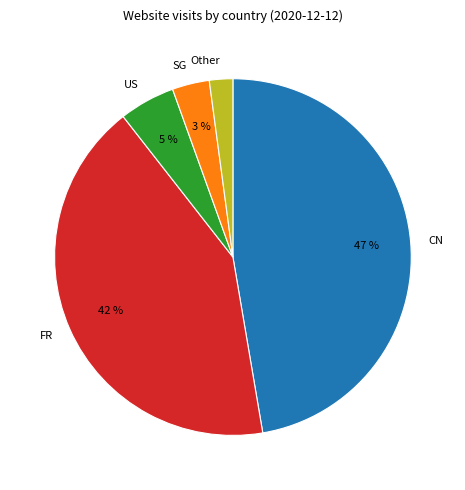

Between CN and SG, which is larger?

CN